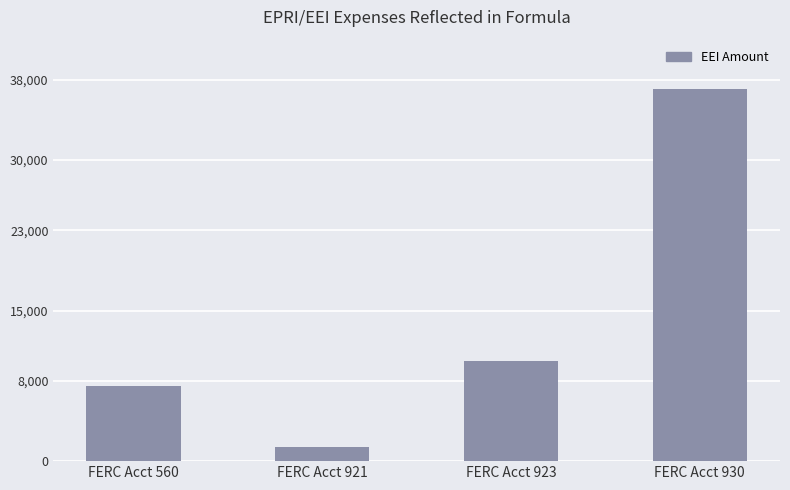

At which label is the value closest to 19219?

FERC Acct 923